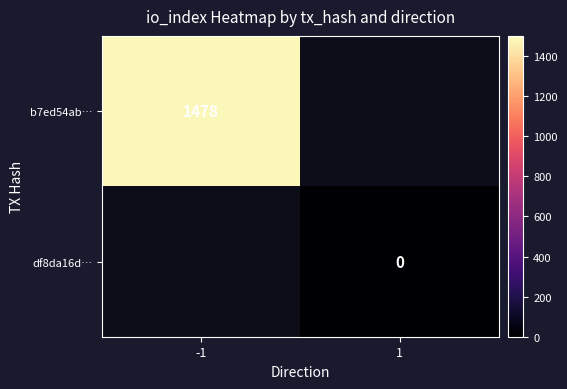

The value of b7ed54ab… at -1 is 1478. True or false?

True